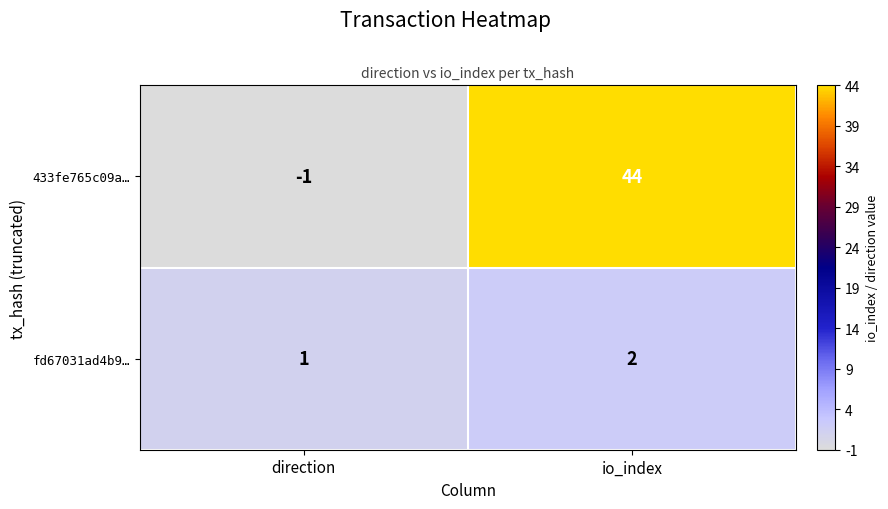

Which series has the largest total across all categories?

433fe765c09a…